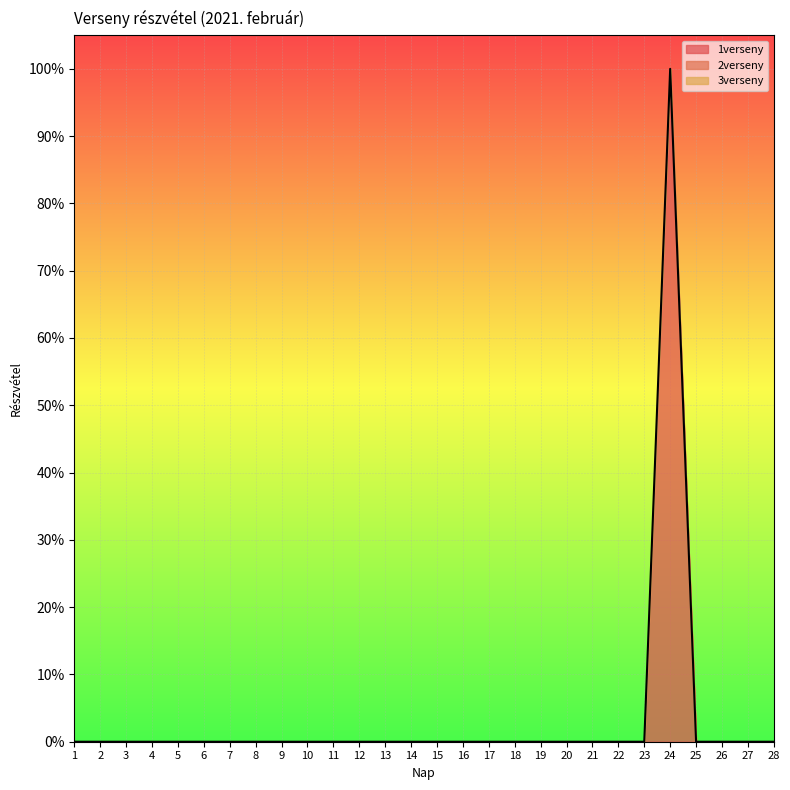

Which series has the widest spread of values?

1verseny